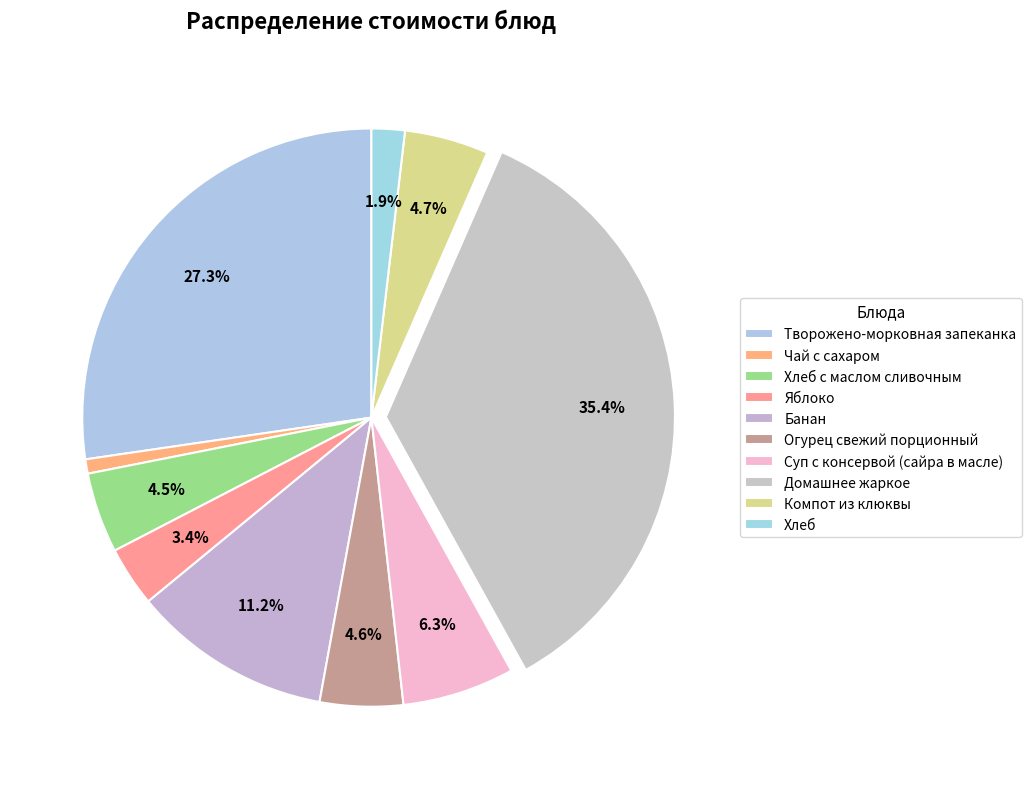

How many slices are in this pie chart?

10